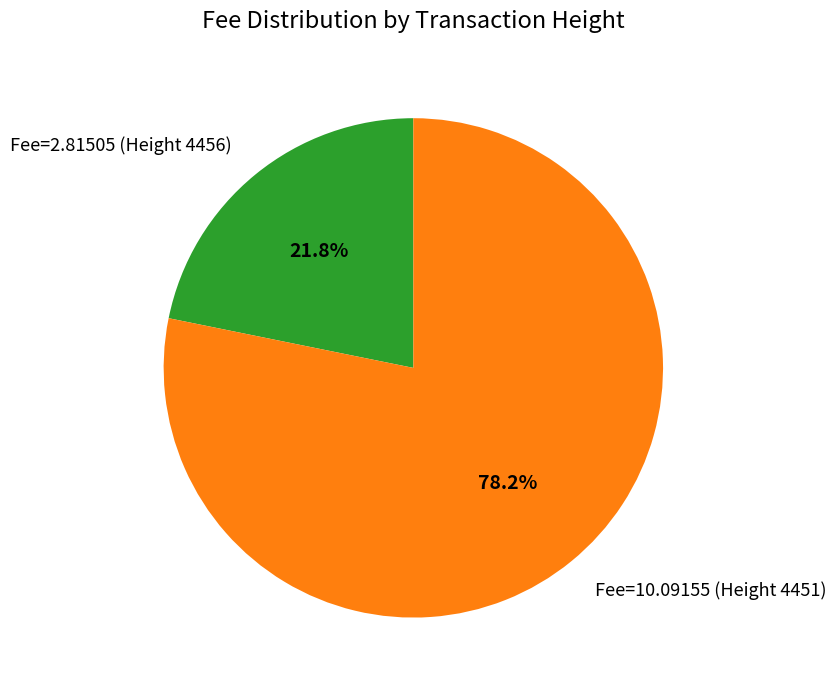

Between Fee=10.09155 (Height 4451) and Fee=2.81505 (Height 4456), which is larger?

Fee=10.09155 (Height 4451)